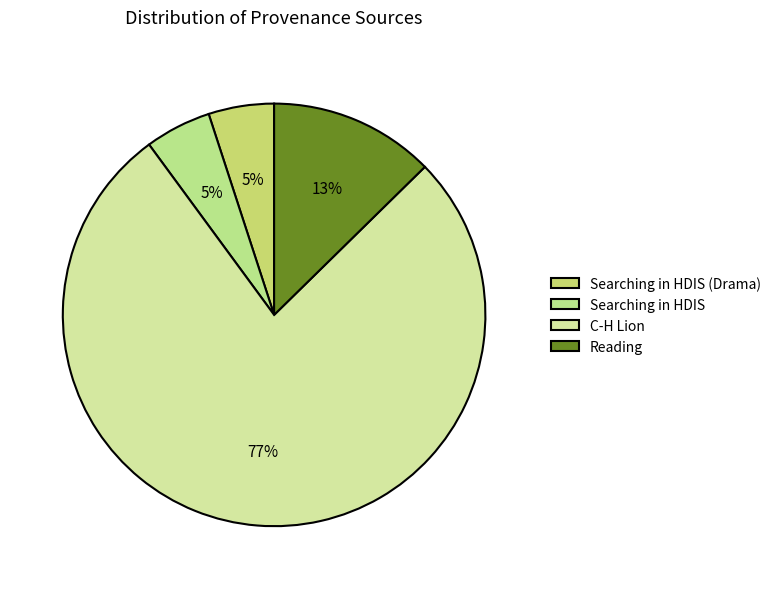

Which slice is the largest?

C-H Lion